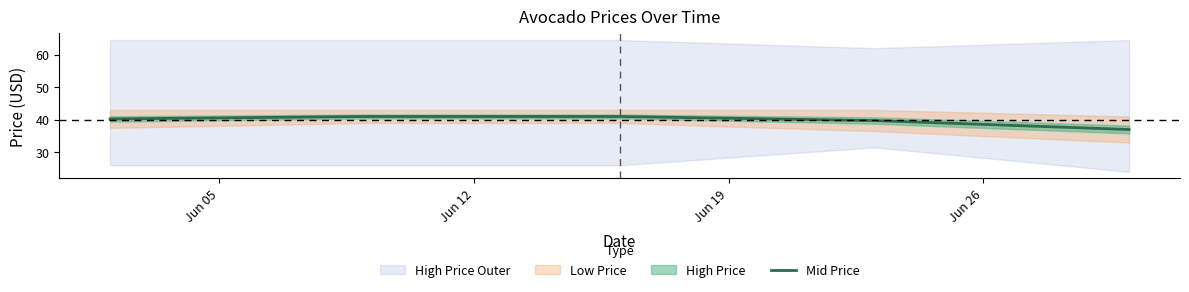

How many categories are shown in the chart?

5